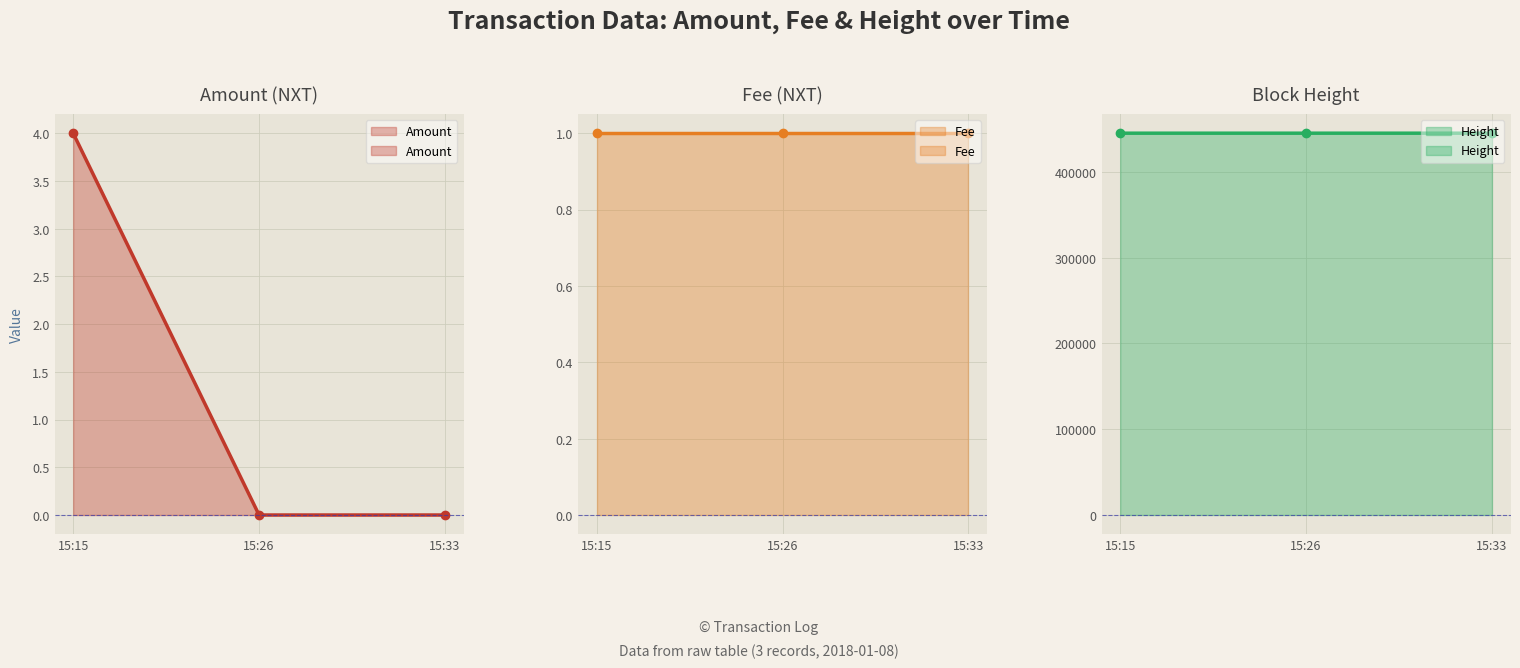

How many positive values does the Amount series have?

1